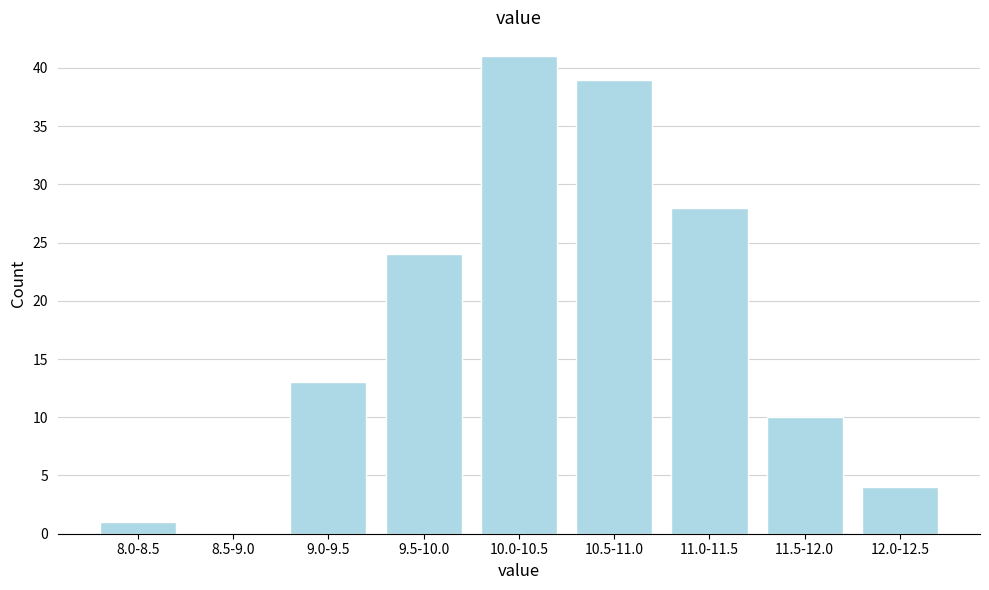

Reading right to left, what are all the values shown in this chart?

12.0-12.5=4	11.5-12.0=10	11.0-11.5=28	10.5-11.0=39	10.0-10.5=41	9.5-10.0=24	9.0-9.5=13	8.5-9.0=0	8.0-8.5=1